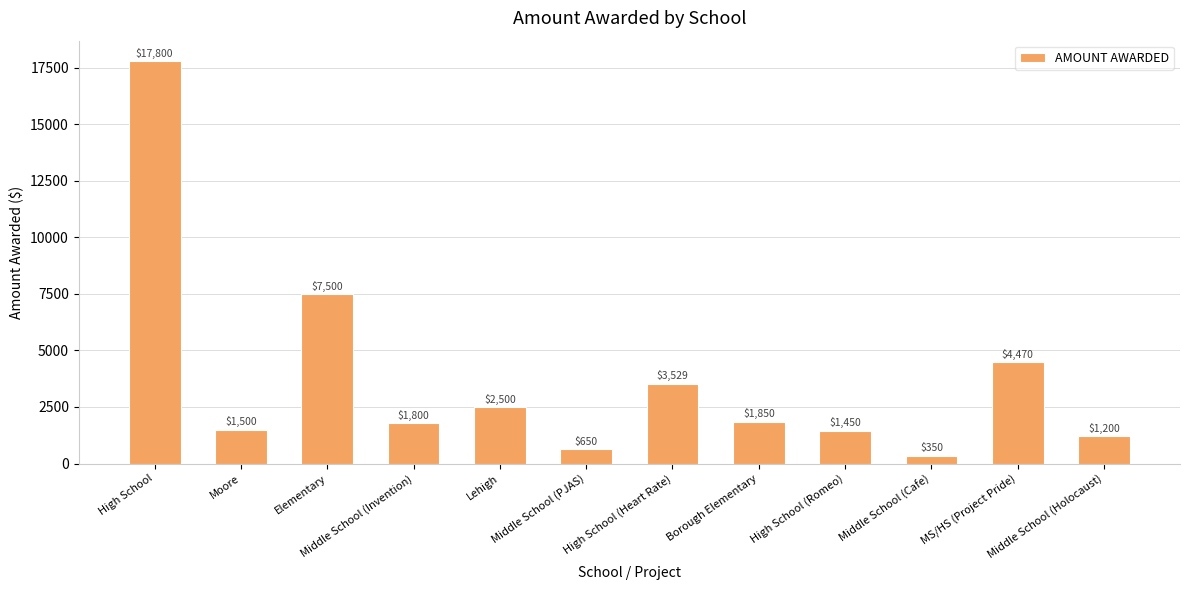

At which label does the data first exceed 1850?

High School